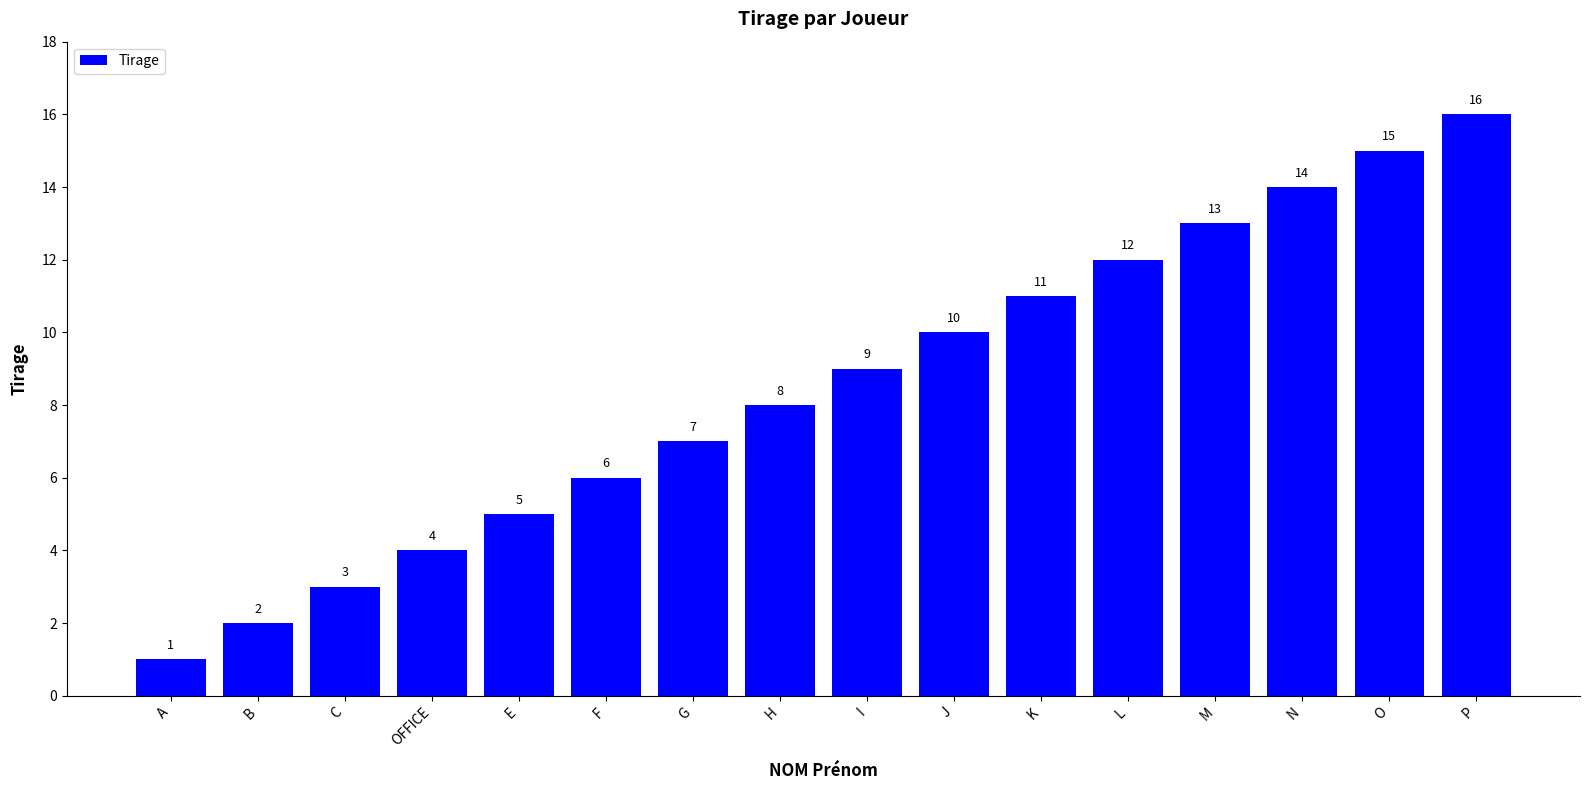

Between G and K, which is larger?

K